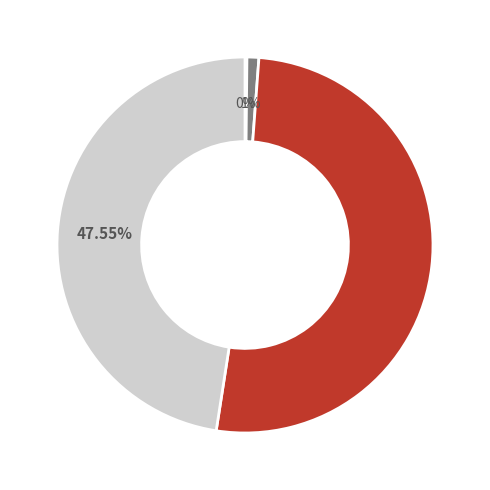

Does any single category account for the majority?

Yes